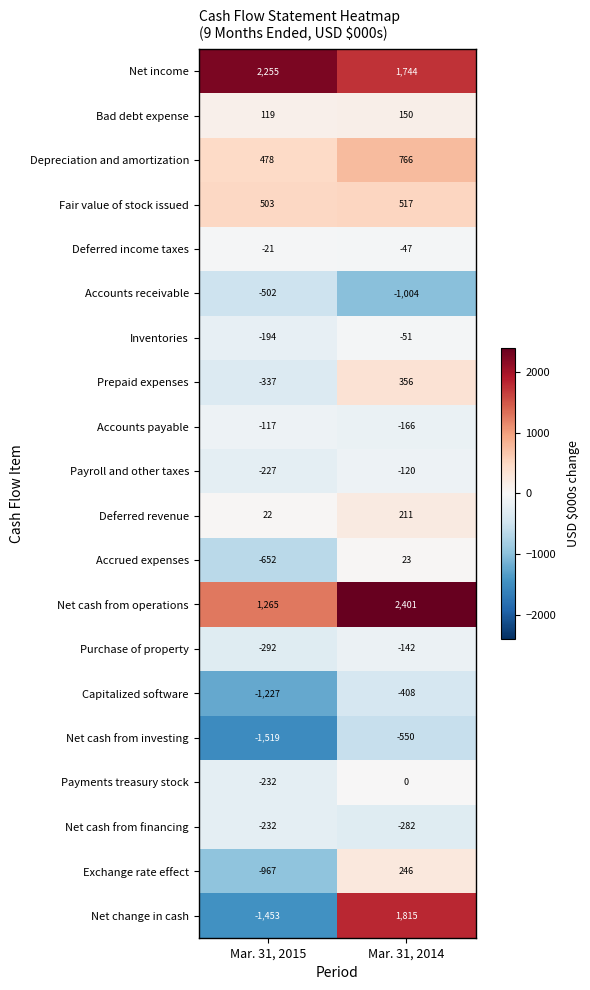

Which series has the widest spread of values?

Net change in cash